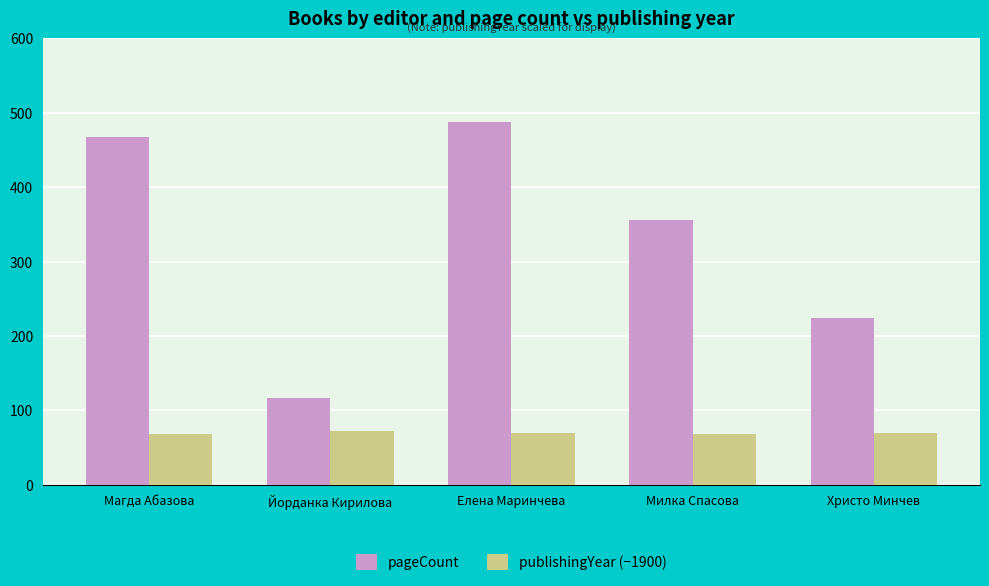

The value of pageCount at Христо Минчев is 224. True or false?

True